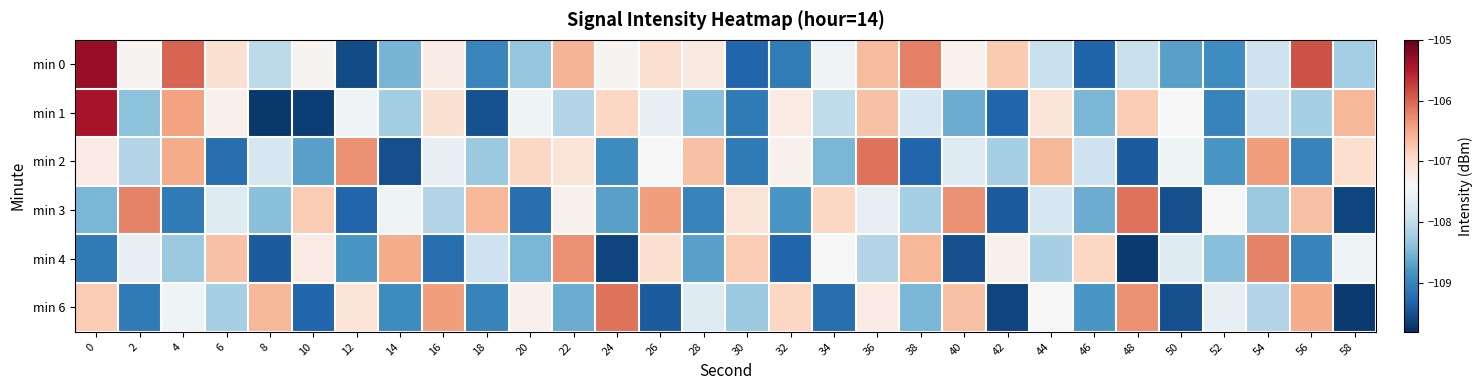

Which series has the largest total across all categories?

min 0